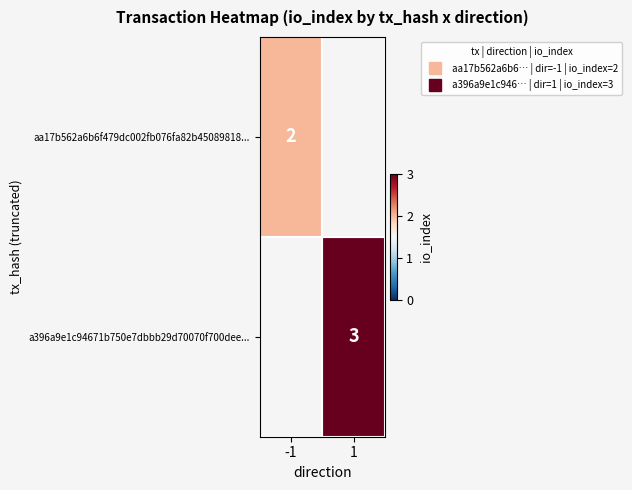

Rank the series by their average value, from lowest to highest.

aa17b562a6b6f479dc002fb076fa82b45089818..., a396a9e1c94671b750e7dbbb29d70070f700dee...